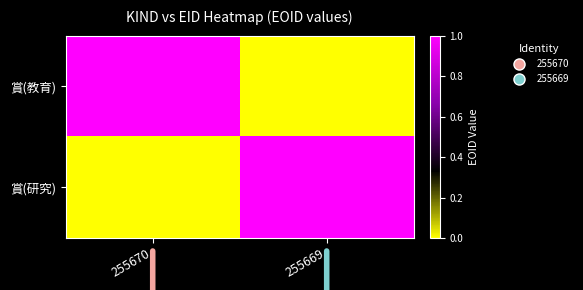

Rank the series by their average value, from lowest to highest.

賞(教育), 賞(研究)